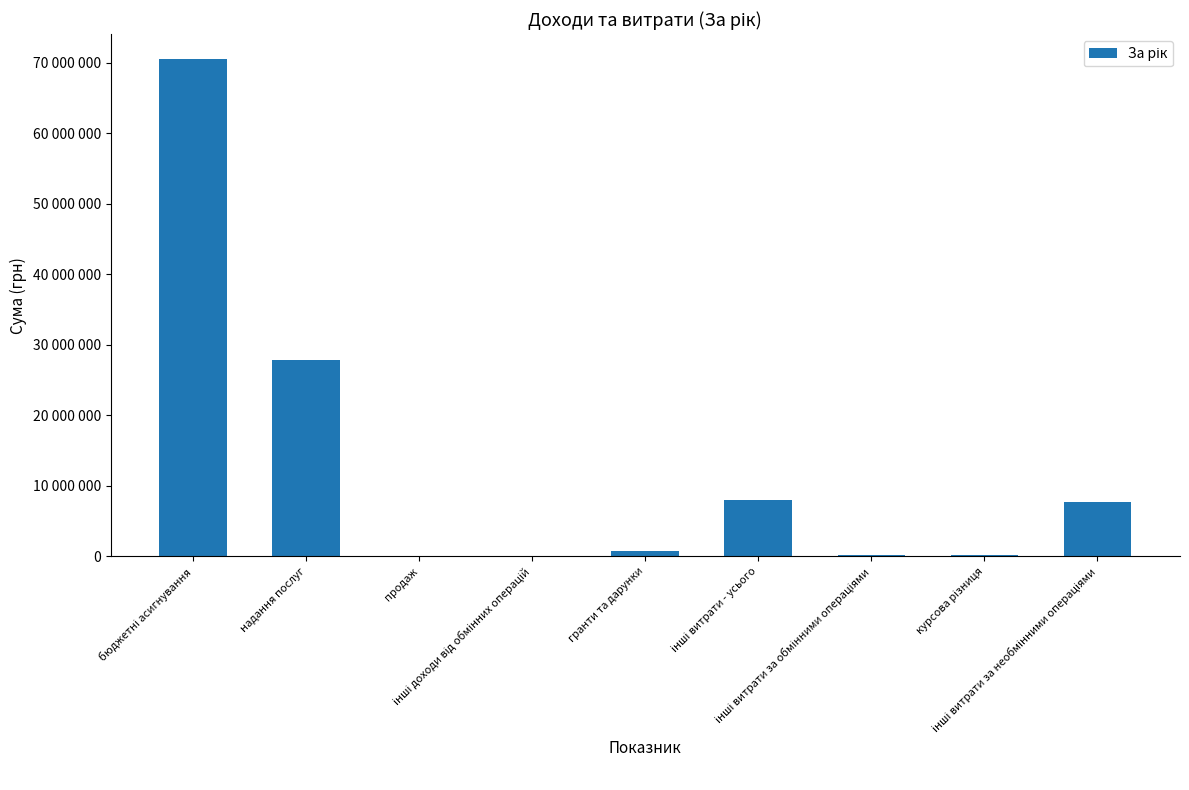

What is the difference between the maximum and minimum values?

70508328